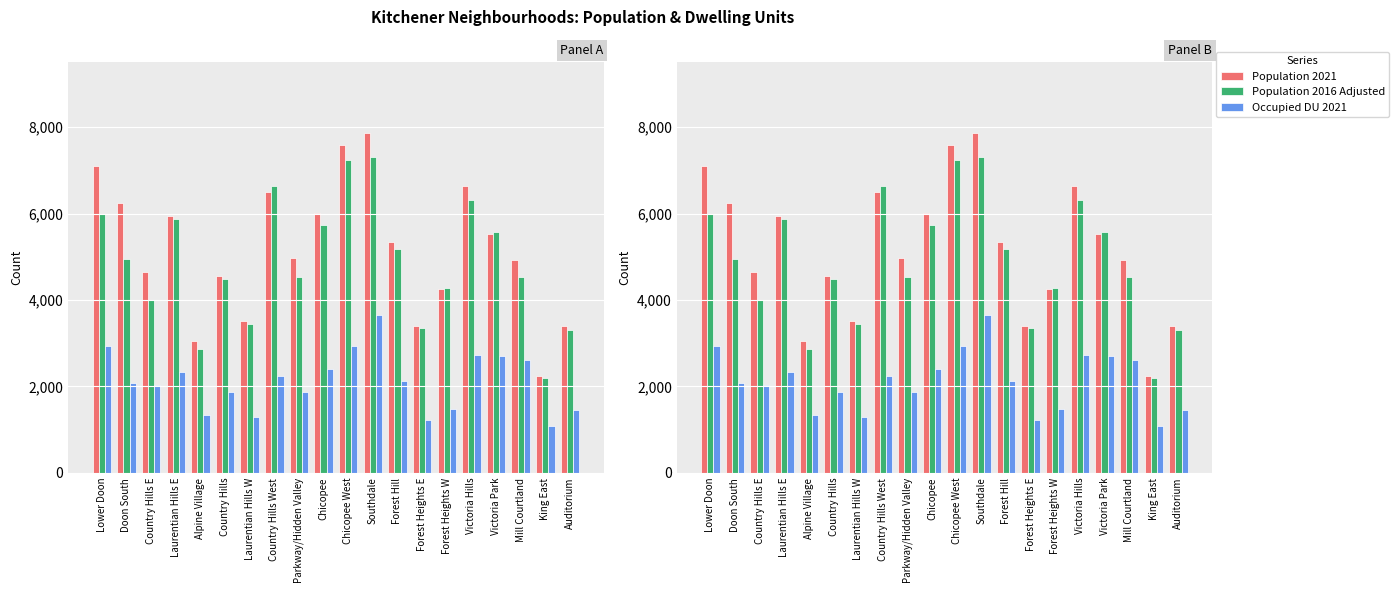

Which category has the highest value in the Population 2021 series?

Southdale